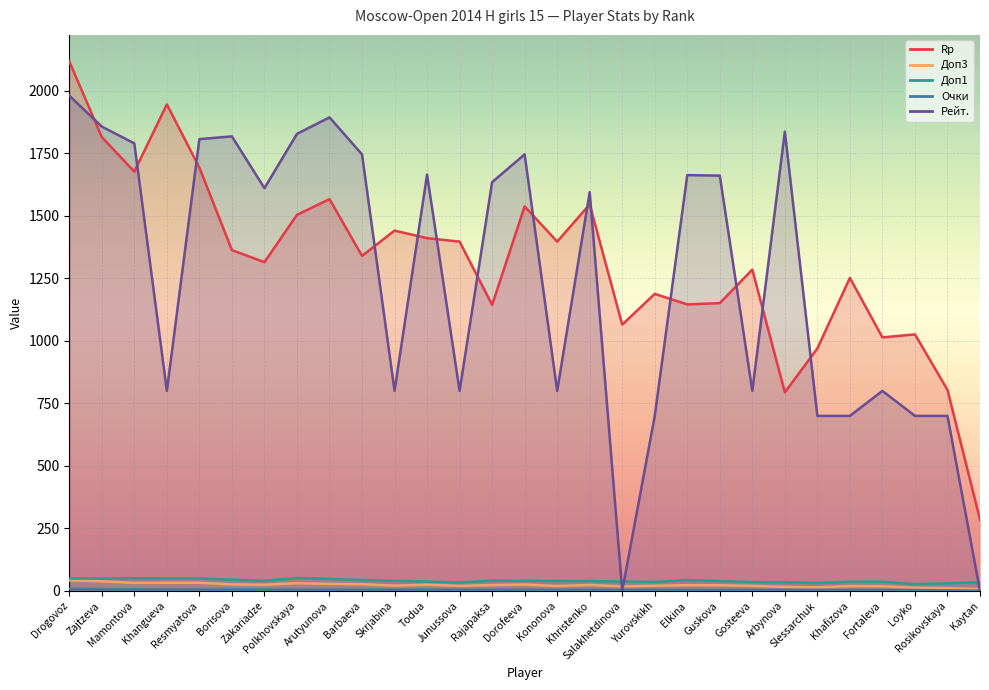

After their last crossing, which series has the higher values: Очки or Рейт.?

Очки